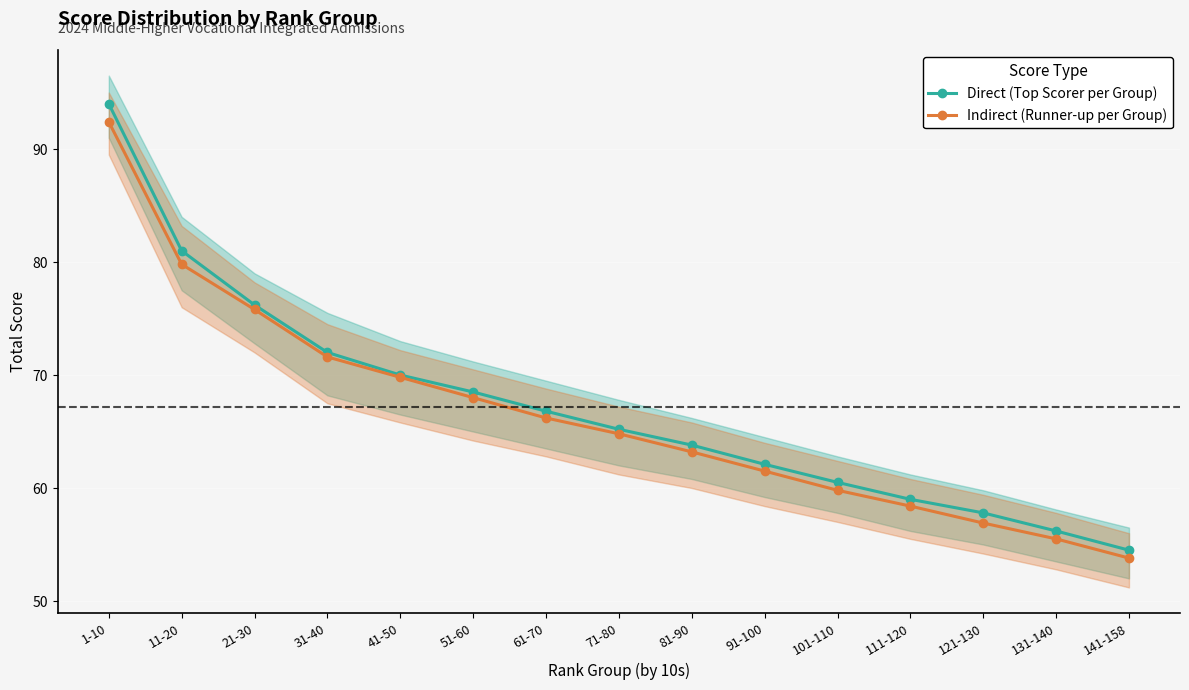

Rank the series at 131-140 from lowest to highest value.

Indirect (Runner-up per Group), Direct (Top Scorer per Group)